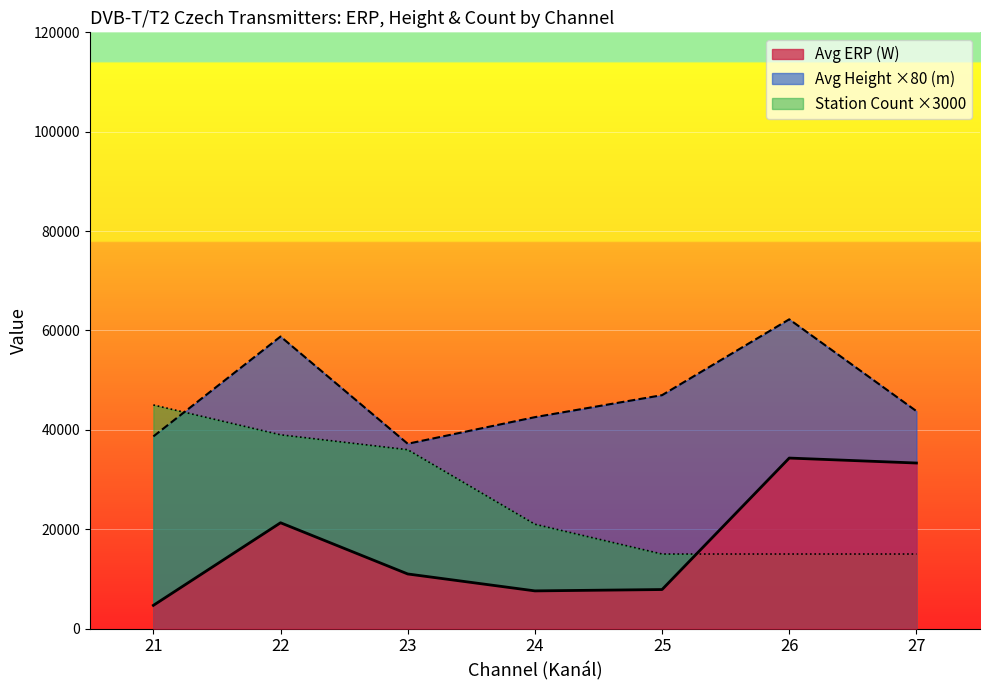

List the series in order of their overall mean, highest first.

Avg Height ×80 (m), Station Count ×3000, Avg ERP (W)